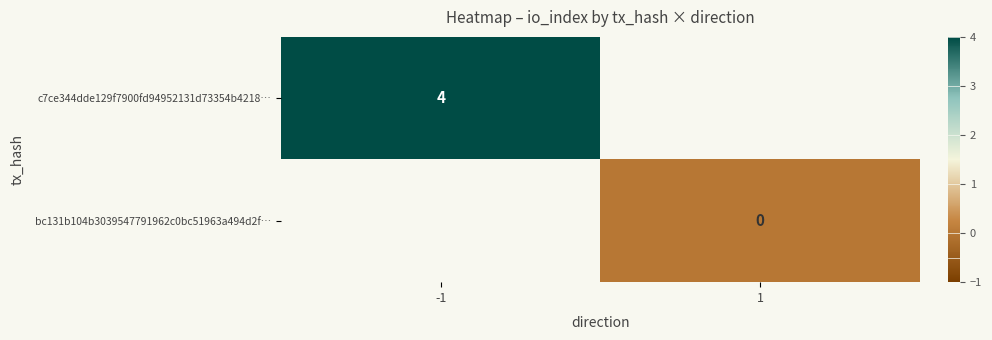

Is the value of bc131b104b3039547791962c0bc51963a494d2f… at 1 greater than the value of c7ce344dde129f7900fd94952131d73354b4218… at 1?

No